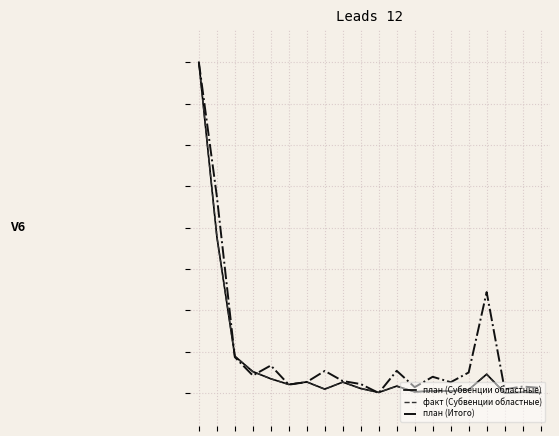

Which series has the largest total across all categories?

план (Итого)